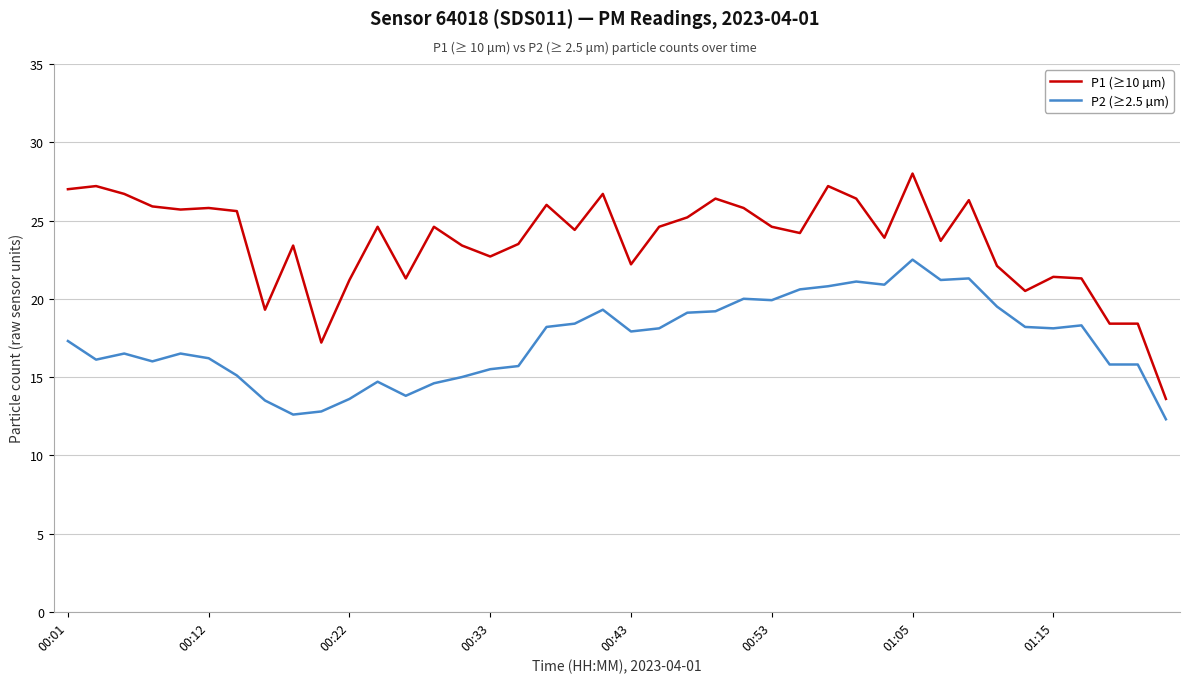

True or false: P1 (≥10 µm) has more than 1 interior local peaks.

True